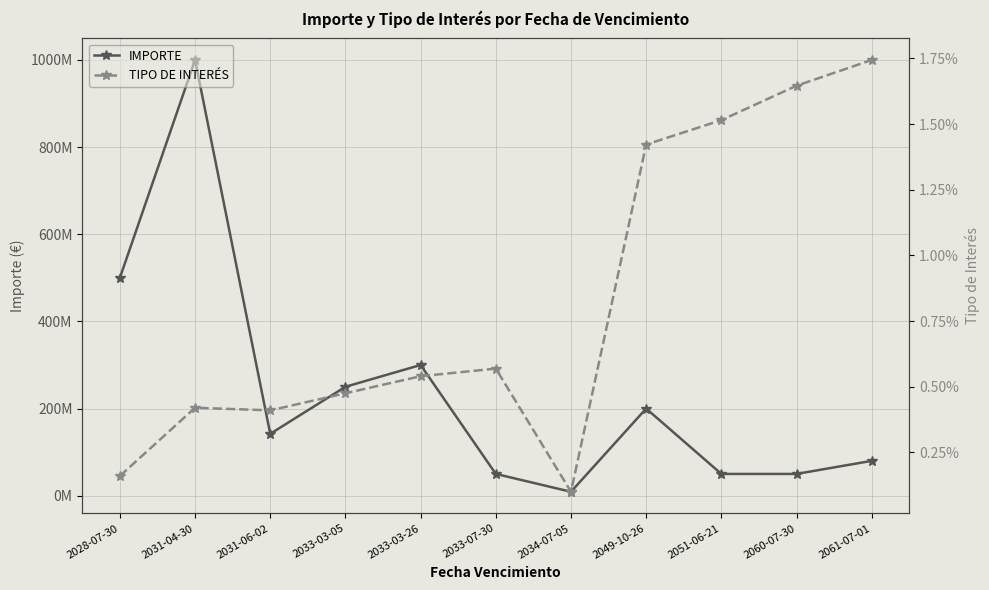

Reading right to left, list all the values displayed in this chart.

IMPORTE: 80000000.0	50000000.0	50000000.0	200000000.0	9000000.0	50000000.0	300000000.0	250000000.0	142000000.0	1000000000.0	500000000.0
TIPO DE INTERÉS: 0.0	0.0	0.0	0.0	0.0	0.0	0.0	0.0	0.0	0.0	0.0